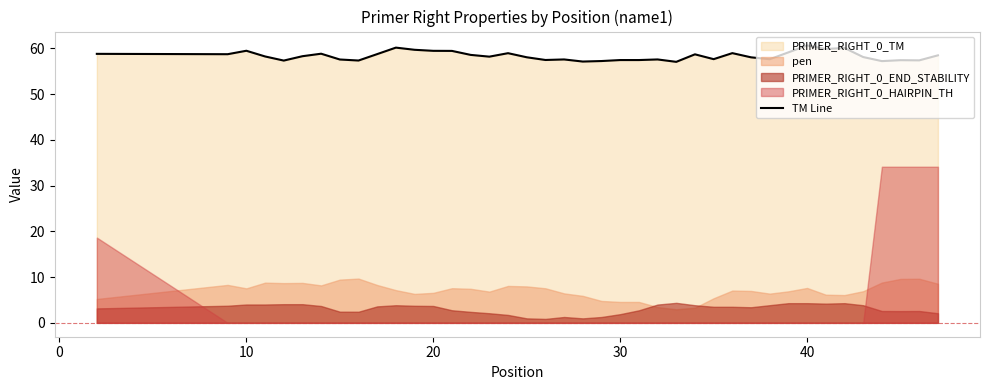

What is the lowest value of the TM Line series?

57.0